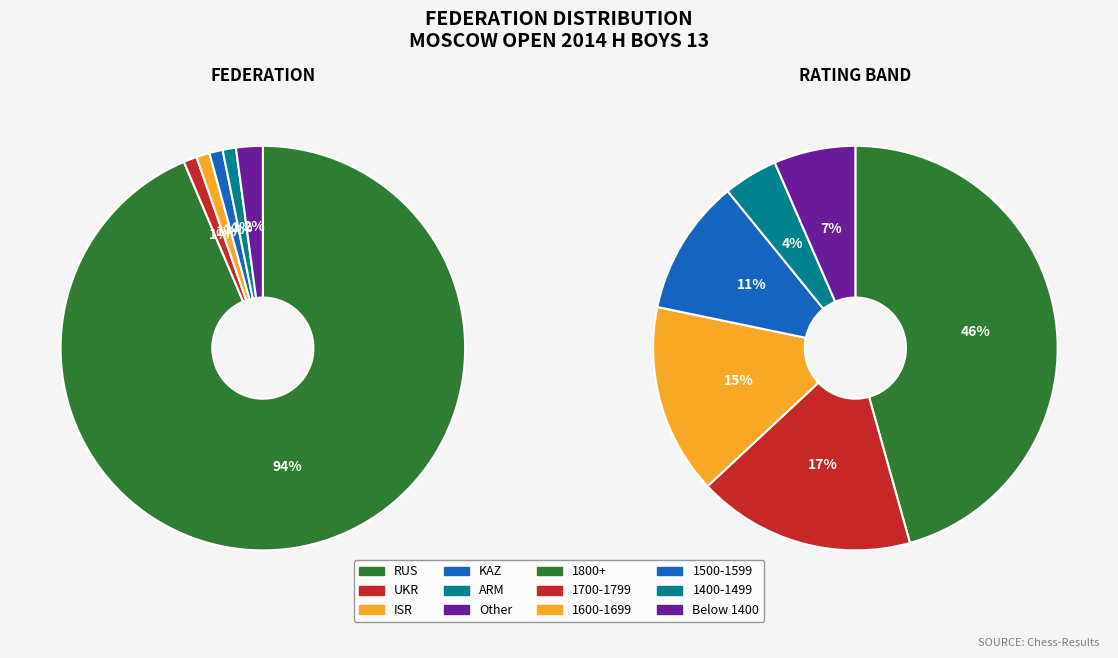

What percentage do ISR and Other together represent?

3.2%